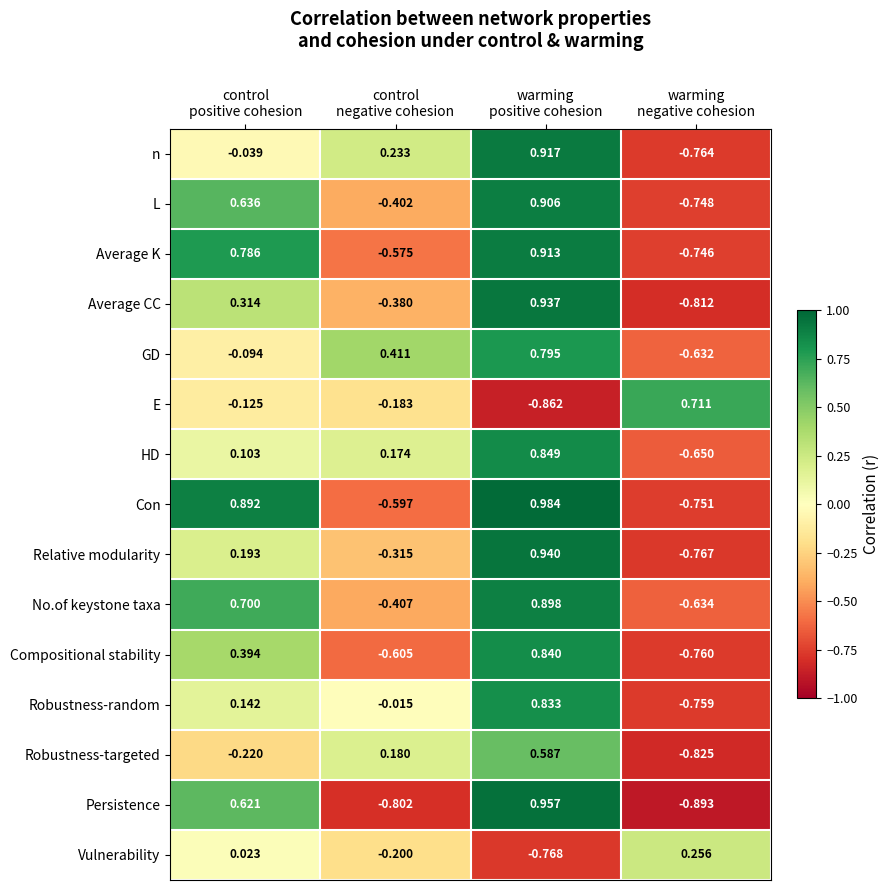

Which series has the largest range (max minus min)?

Persistence